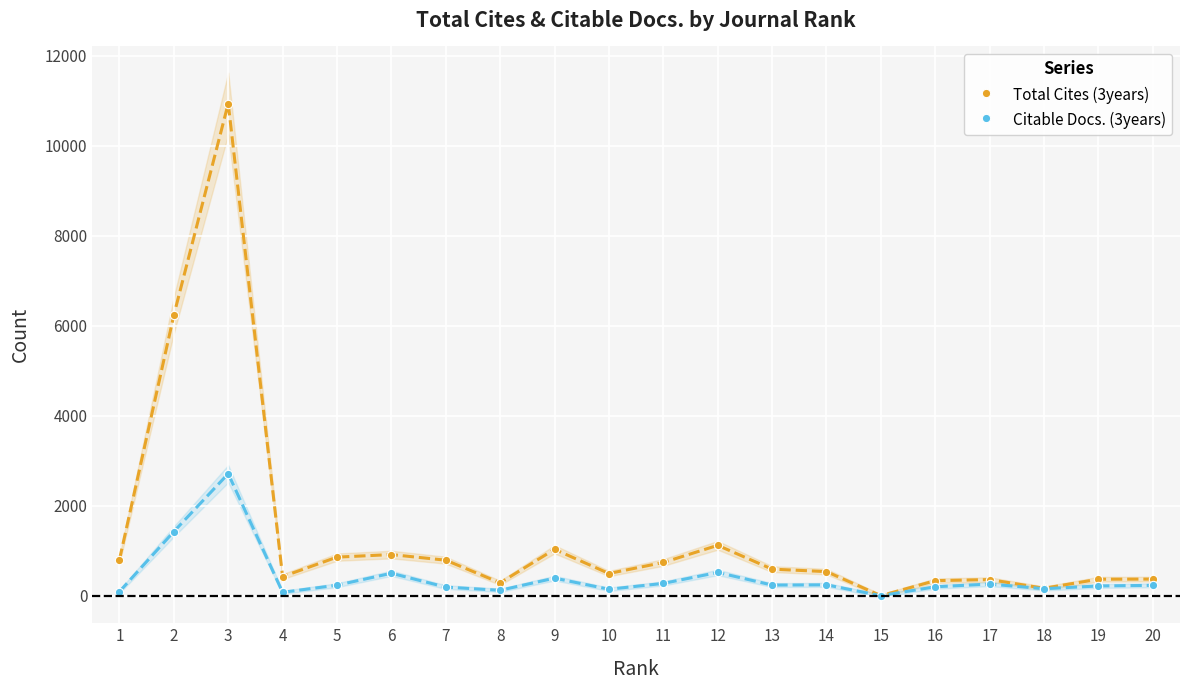

How many data points in Citable Docs. (3years) are above 233?

9